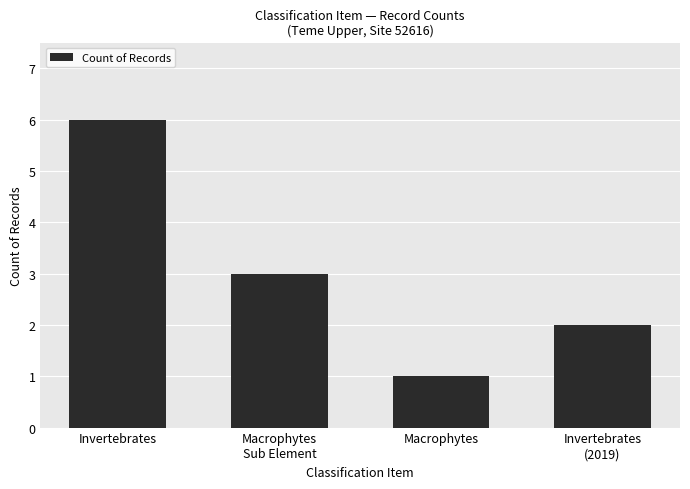

Between Invertebrates and Invertebrates
(2019), which is larger?

Invertebrates